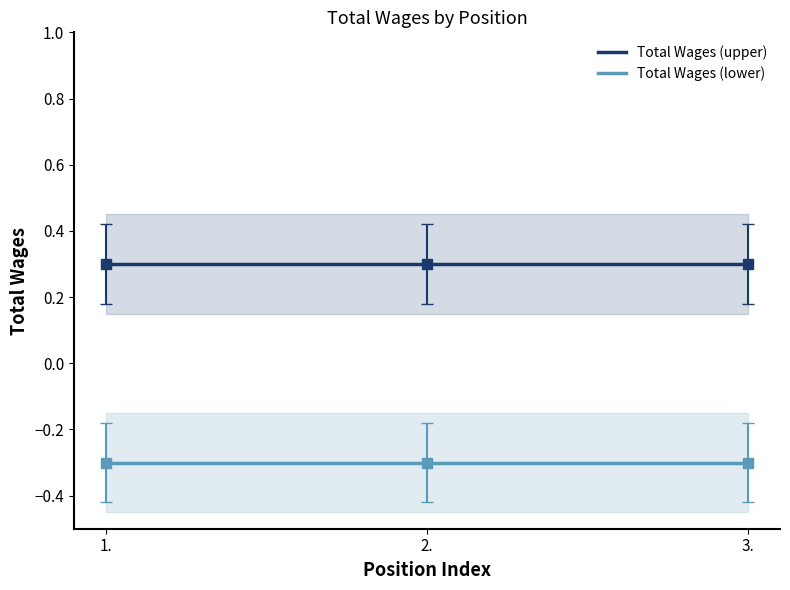

How many lines are shown in the chart?

2